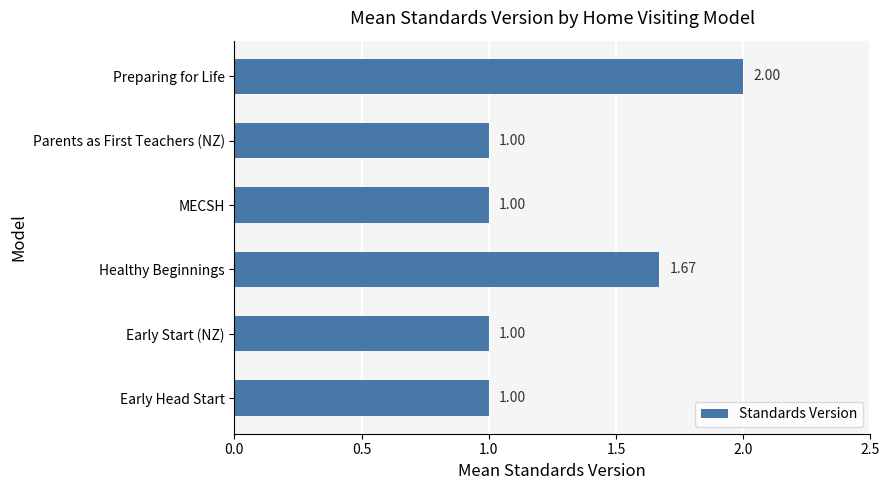

Which has a higher value, Early Head Start or Healthy Beginnings?

Healthy Beginnings